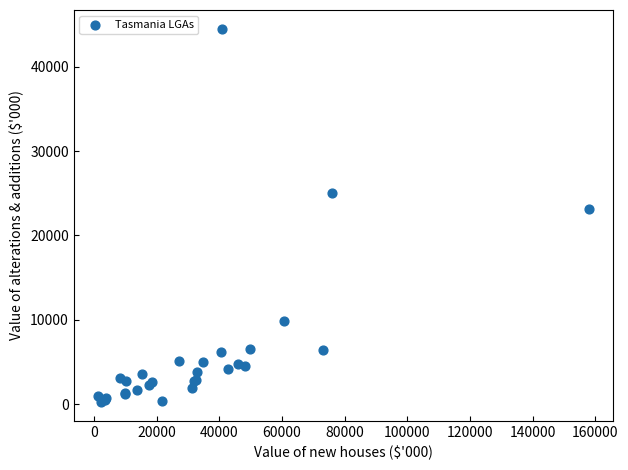

What Y value in the scatter plot is closest to 22367?

23142.8